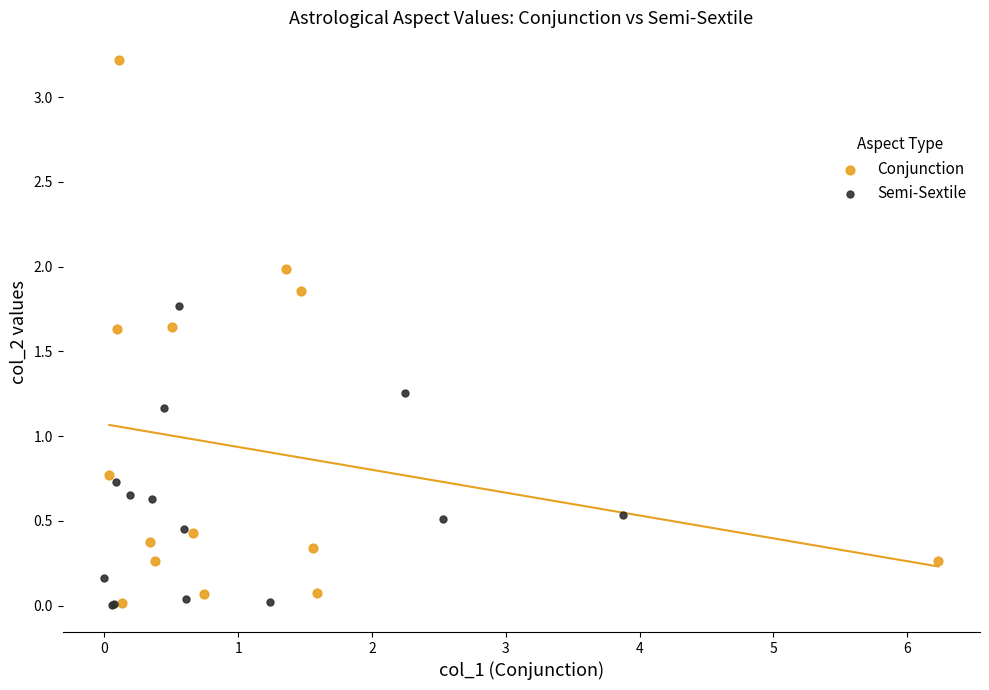

What are all the series names shown in the legend?

Conjunction, Semi-Sextile